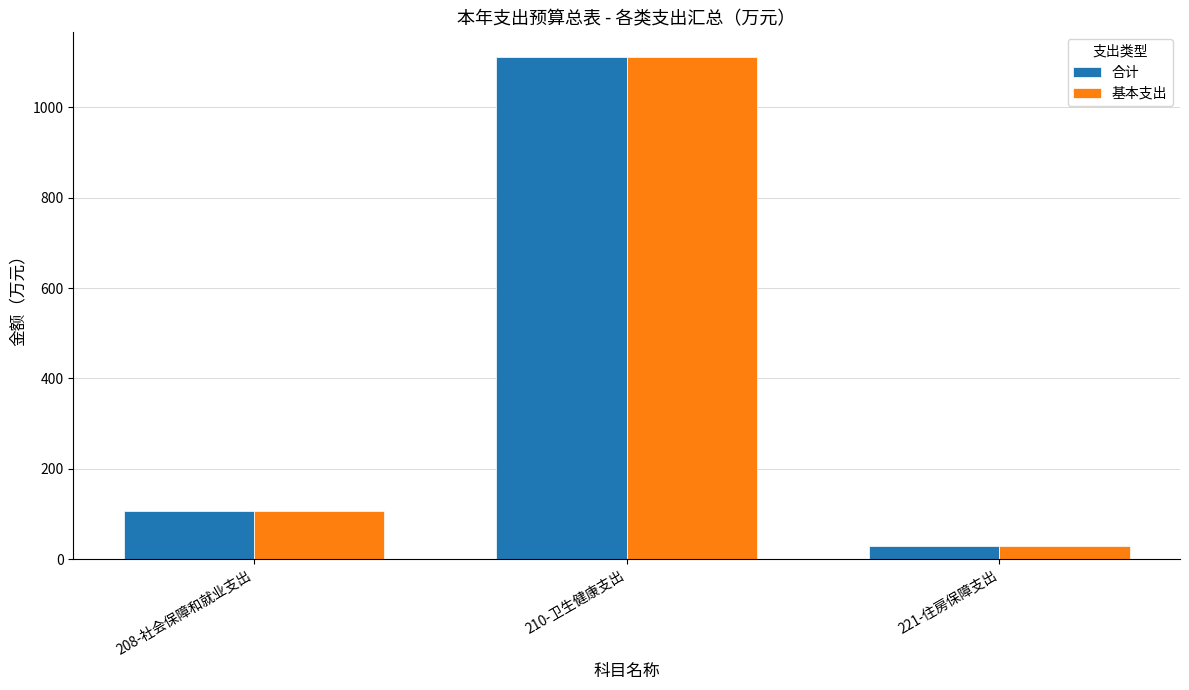

What position from the right is 208-社会保障和就业支出?

3